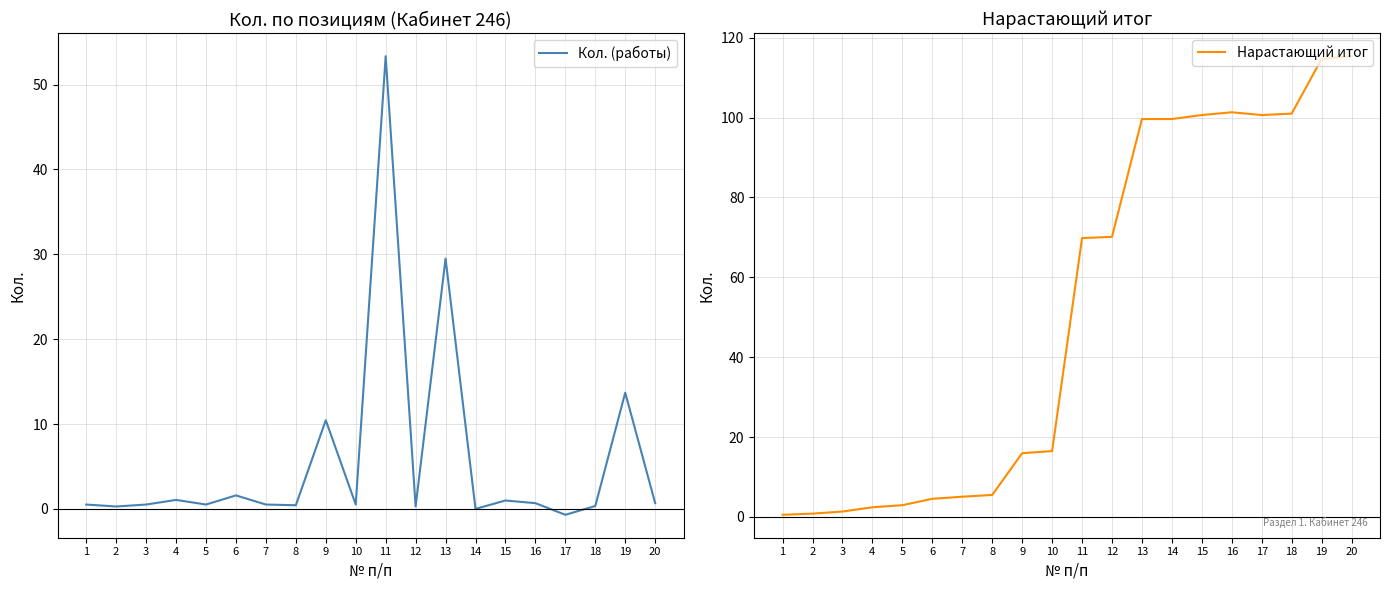

Reading right to left, extract all data points from this chart.

Кол. (работы): 20=0.7	19=13.7	18=0.3	17=-0.7	16=0.7	15=1.0	14=0.0	13=29.5	12=0.3	11=53.3	10=0.5	9=10.5	8=0.4	7=0.5	6=1.6	5=0.5	4=1.1	3=0.5	2=0.3	1=0.5
Нарастающий итог: 20=115.4	19=114.7	18=101.0	17=100.6	16=101.3	15=100.6	14=99.6	13=99.6	12=70.1	11=69.8	10=16.5	9=16.0	8=5.5	7=5.1	6=4.5	5=2.9	4=2.4	3=1.3	2=0.8	1=0.5